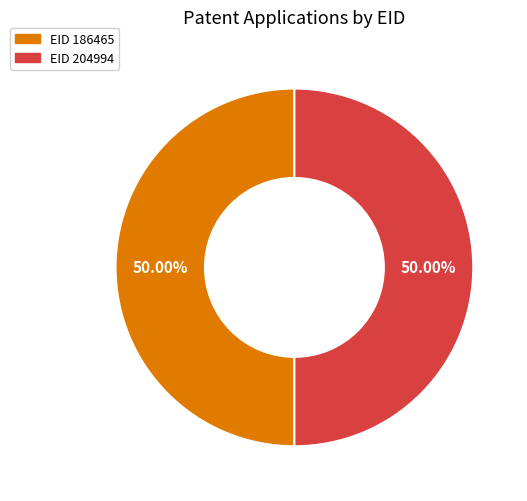

Combined, do EID 204994 and EID 186465 account for over 50%?

Yes